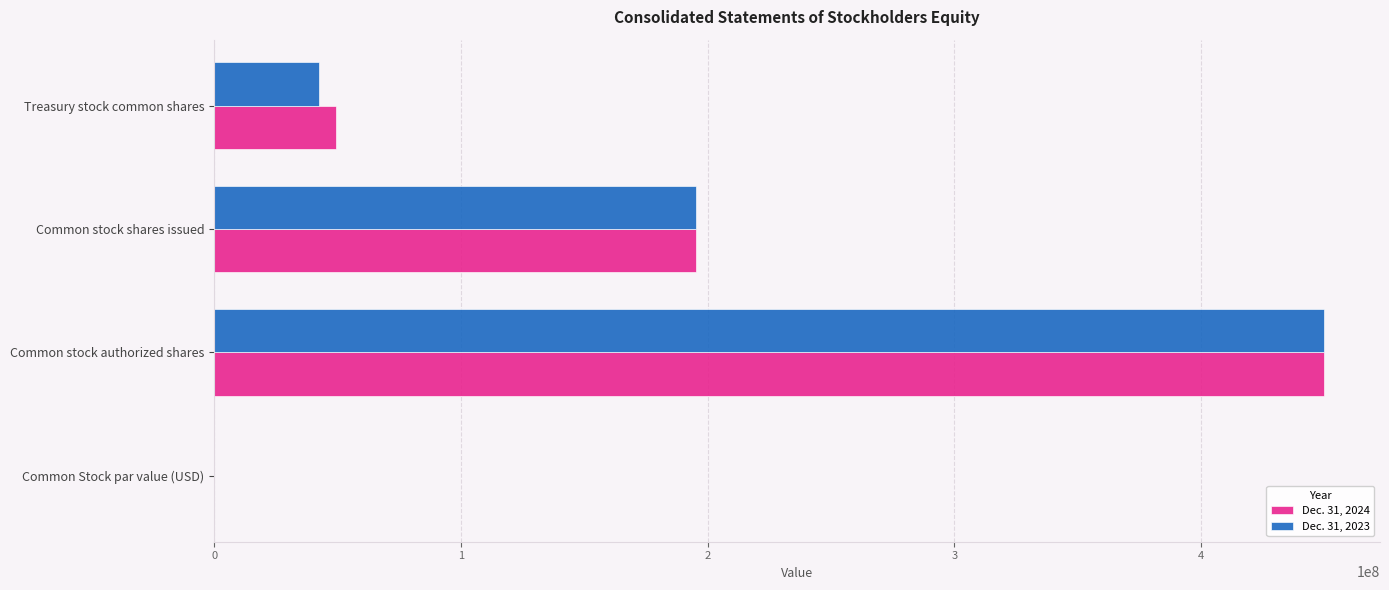

The value of Dec. 31, 2024 at Common stock shares issued is 195100628. True or false?

True